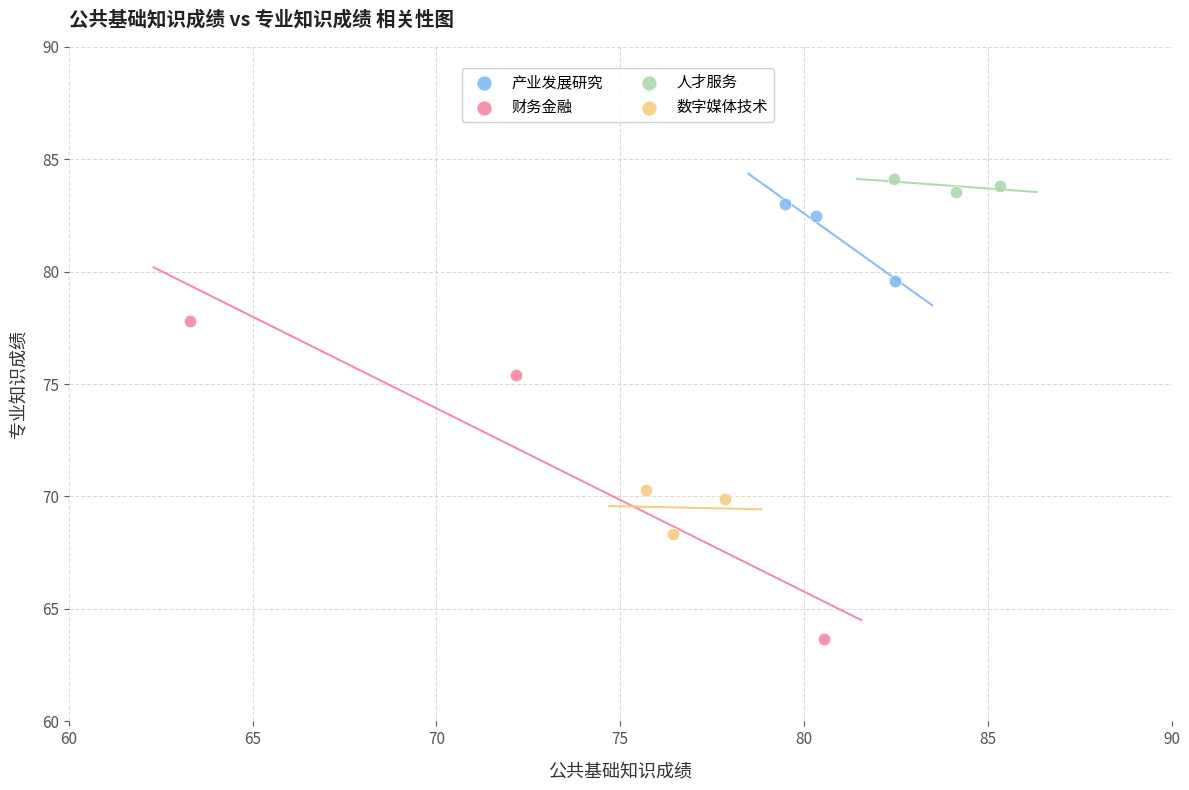

Which series has the widest spread of Y values?

财务金融